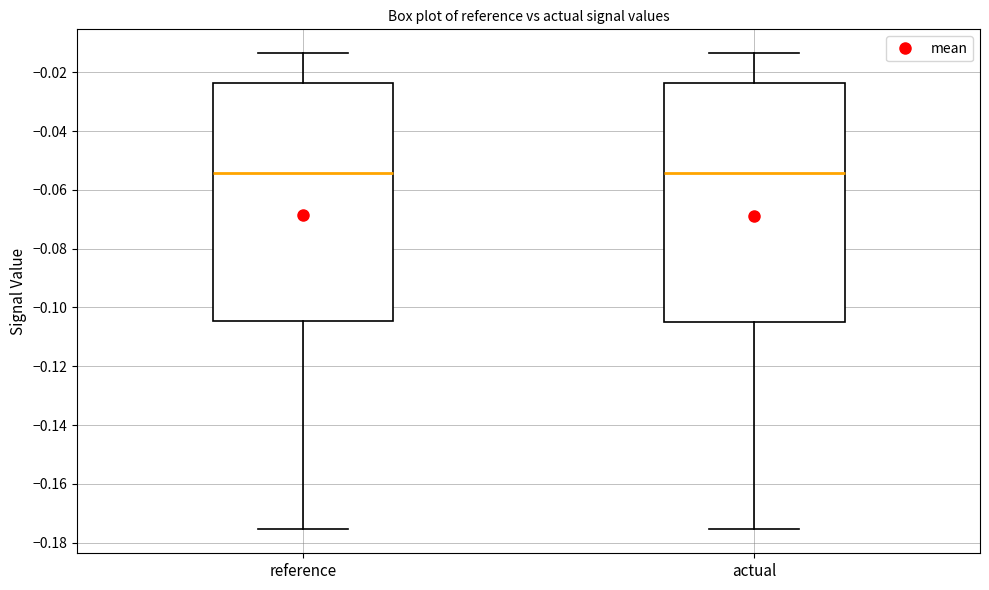

Reading left to right, transcribe this box plot: for each box, give where its median line is, the range the box spans, and where its two whiskers end, as read against the y-axis. The values are not printed on the chart, so give them approximately, as read against the axis.

reference: median -0.054, box -0.104 to -0.024, whiskers -0.176 to -0.014
actual: median -0.054, box -0.104 to -0.024, whiskers -0.176 to -0.014